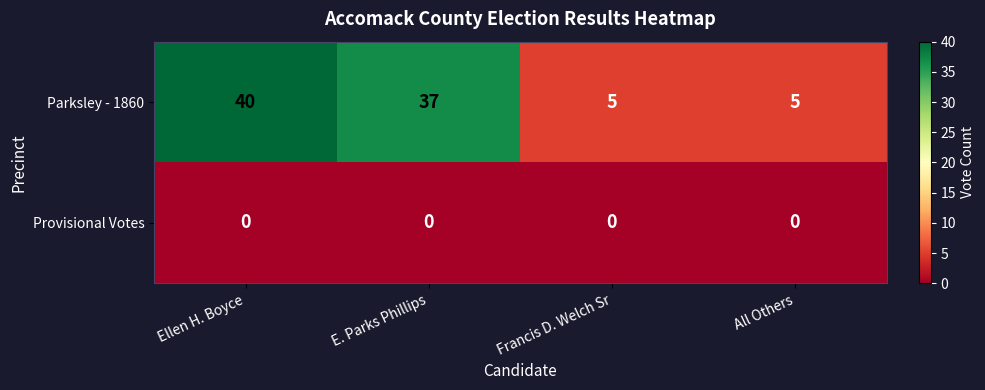

Which category has the highest value across all series?

Ellen H. Boyce